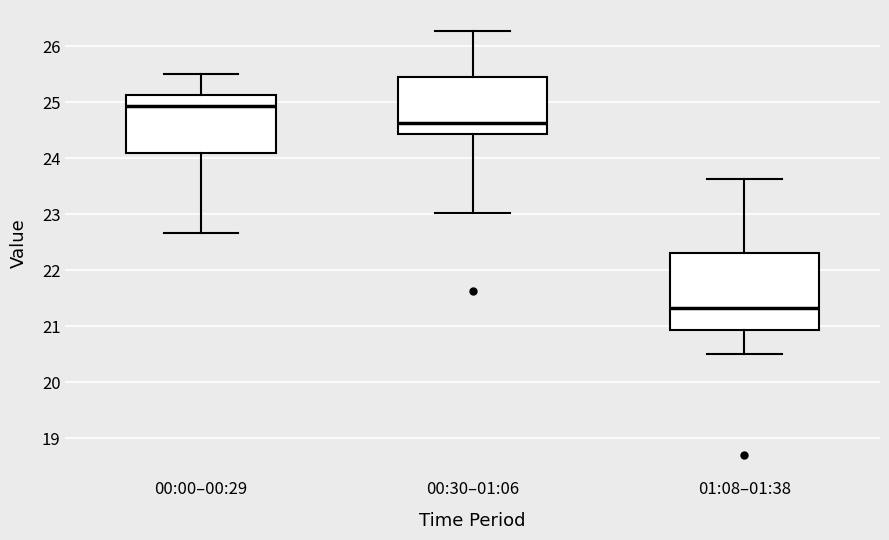

Where does the upper whisker of the box for 00:00–00:29 end on the y-axis? The values are not printed on the chart, so give them approximately, as read against the axis.

25.5